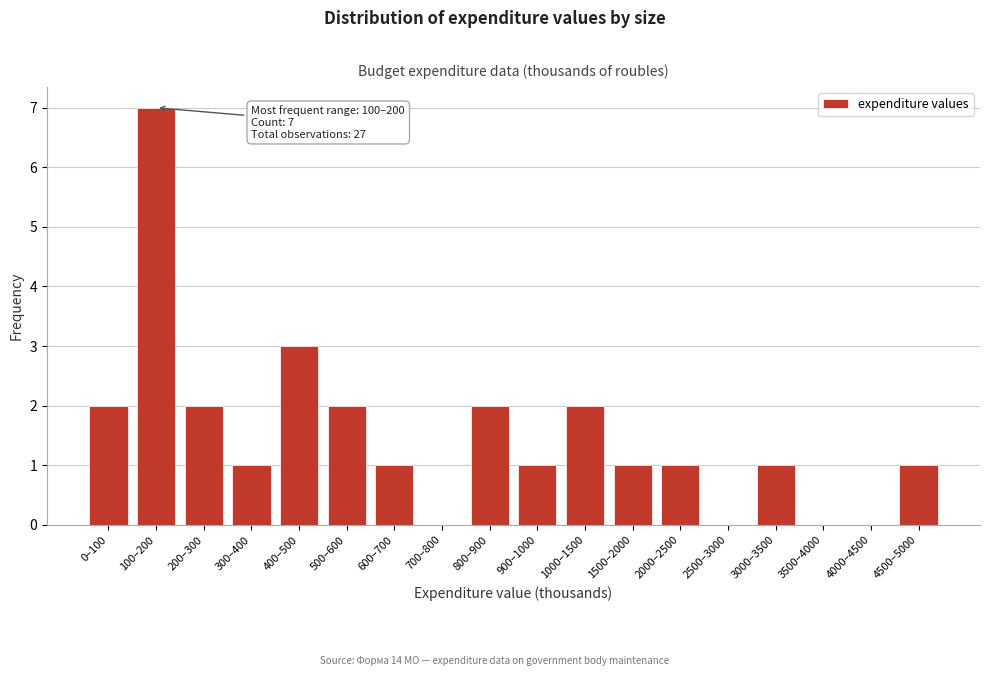

Reading right to left, list all the values displayed in this chart.

4500–5000=1	4000–4500=0	3500–4000=0	3000–3500=1	2500–3000=0	2000–2500=1	1500–2000=1	1000–1500=2	900–1000=1	800–900=2	700–800=0	600–700=1	500–600=2	400–500=3	300–400=1	200–300=2	100–200=7	0–100=2